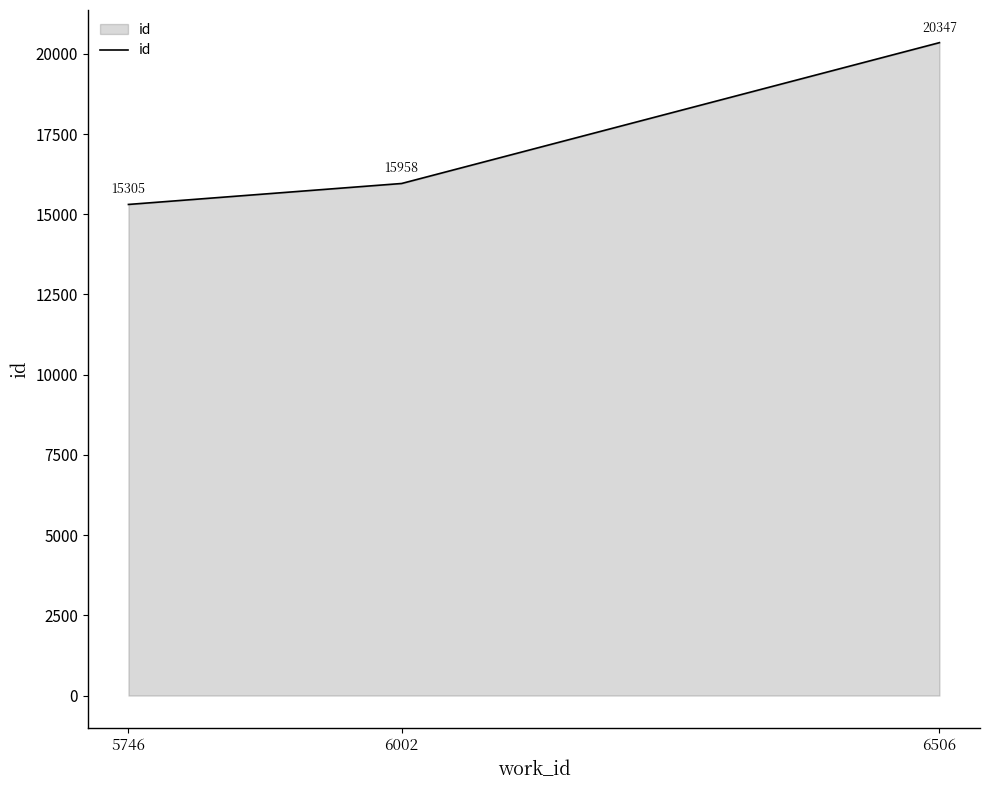

How many values are between 15305 and 20347?

3